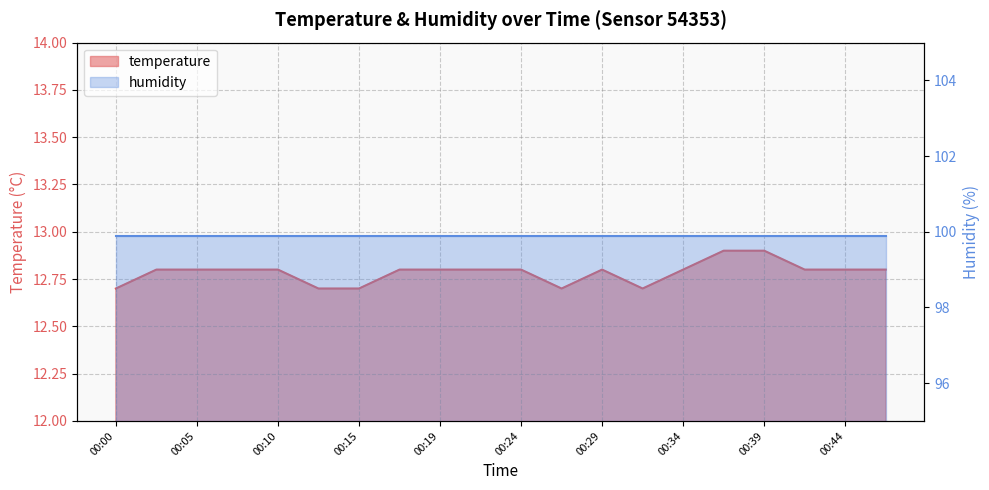

Rank the categories by value from lowest to highest.

00:00, 00:12, 00:15, 00:27, 00:32, 00:02, 00:05, 00:07, 00:10, 00:17, 00:19, 00:22, 00:24, 00:29, 00:34, 00:41, 00:44, 00:47, 00:36, 00:39